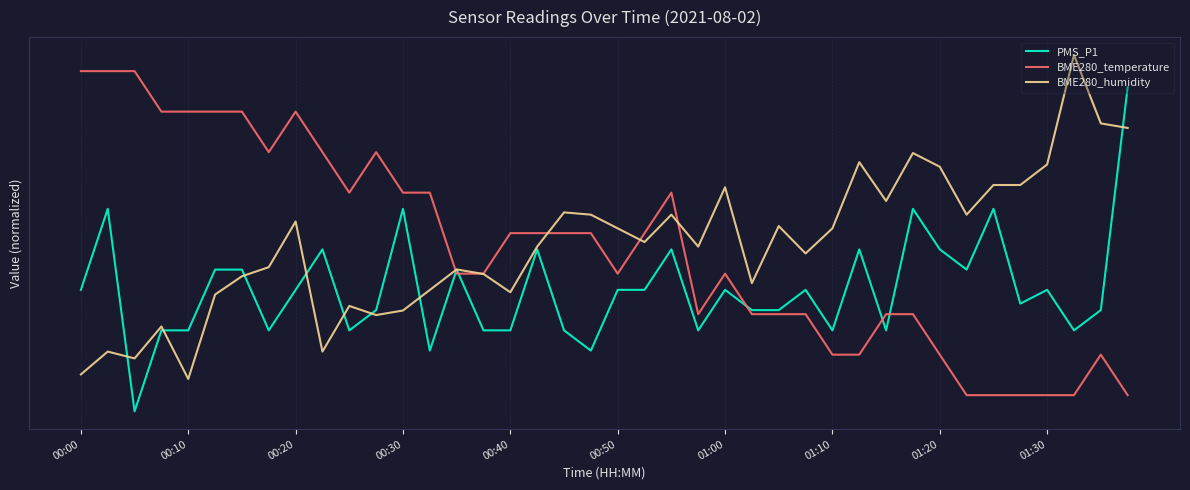

What is the lowest value of the BME280_humidity series?

0.1